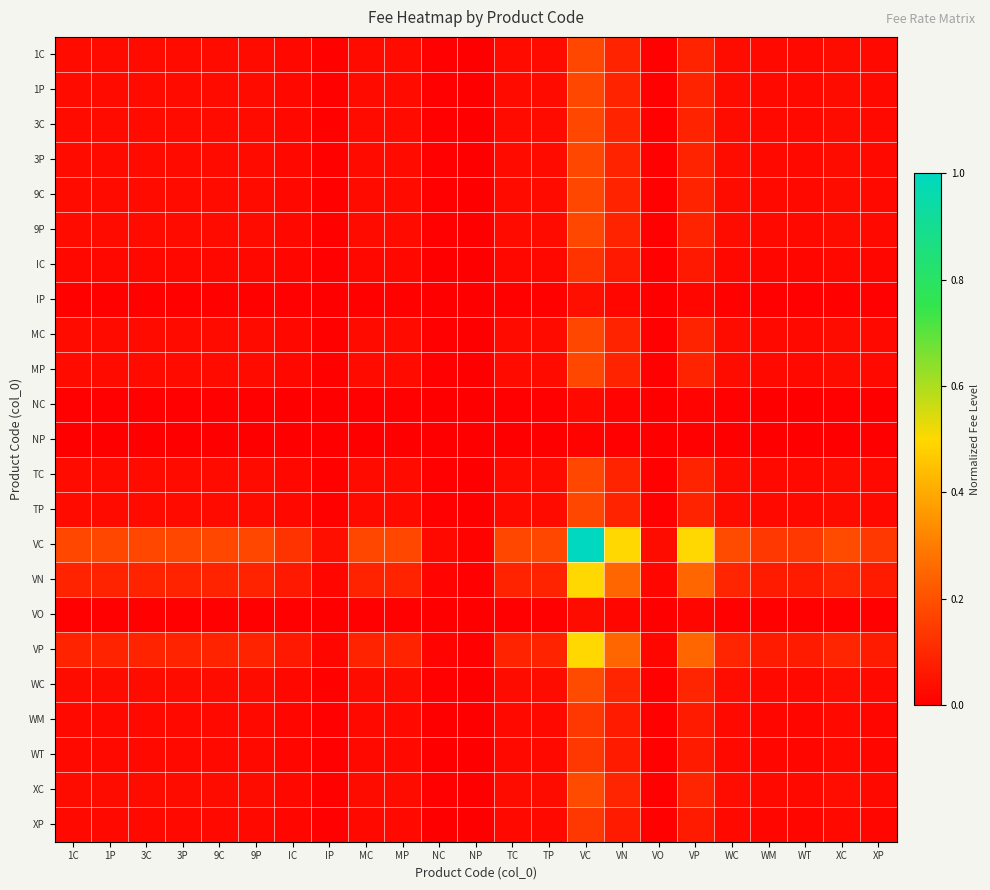

Reading left to right, what are all the values shown in this chart?

1C: 1C=0.0	1P=0.0	3C=0.0	3P=0.0	9C=0.0	9P=0.0	IC=0.0	IP=0.0	MC=0.0	MP=0.0	NC=0.0	NP=0.0	TC=0.0	TP=0.0	VC=0.2	VN=0.1	VO=0.0	VP=0.1	WC=0.0	WM=0.0	WT=0.0	XC=0.0	XP=0.0
1P: 1C=0.0	1P=0.0	3C=0.0	3P=0.0	9C=0.0	9P=0.0	IC=0.0	IP=0.0	MC=0.0	MP=0.0	NC=0.0	NP=0.0	TC=0.0	TP=0.0	VC=0.2	VN=0.1	VO=0.0	VP=0.1	WC=0.0	WM=0.0	WT=0.0	XC=0.0	XP=0.0
3C: 1C=0.0	1P=0.0	3C=0.0	3P=0.0	9C=0.0	9P=0.0	IC=0.0	IP=0.0	MC=0.0	MP=0.0	NC=0.0	NP=0.0	TC=0.0	TP=0.0	VC=0.2	VN=0.1	VO=0.0	VP=0.1	WC=0.0	WM=0.0	WT=0.0	XC=0.0	XP=0.0
3P: 1C=0.0	1P=0.0	3C=0.0	3P=0.0	9C=0.0	9P=0.0	IC=0.0	IP=0.0	MC=0.0	MP=0.0	NC=0.0	NP=0.0	TC=0.0	TP=0.0	VC=0.2	VN=0.1	VO=0.0	VP=0.1	WC=0.0	WM=0.0	WT=0.0	XC=0.0	XP=0.0
9C: 1C=0.0	1P=0.0	3C=0.0	3P=0.0	9C=0.0	9P=0.0	IC=0.0	IP=0.0	MC=0.0	MP=0.0	NC=0.0	NP=0.0	TC=0.0	TP=0.0	VC=0.2	VN=0.1	VO=0.0	VP=0.1	WC=0.0	WM=0.0	WT=0.0	XC=0.0	XP=0.0
9P: 1C=0.0	1P=0.0	3C=0.0	3P=0.0	9C=0.0	9P=0.0	IC=0.0	IP=0.0	MC=0.0	MP=0.0	NC=0.0	NP=0.0	TC=0.0	TP=0.0	VC=0.2	VN=0.1	VO=0.0	VP=0.1	WC=0.0	WM=0.0	WT=0.0	XC=0.0	XP=0.0
IC: 1C=0.0	1P=0.0	3C=0.0	3P=0.0	9C=0.0	9P=0.0	IC=0.0	IP=0.0	MC=0.0	MP=0.0	NC=0.0	NP=0.0	TC=0.0	TP=0.0	VC=0.1	VN=0.1	VO=0.0	VP=0.1	WC=0.0	WM=0.0	WT=0.0	XC=0.0	XP=0.0
IP: 1C=0.0	1P=0.0	3C=0.0	3P=0.0	9C=0.0	9P=0.0	IC=0.0	IP=0.0	MC=0.0	MP=0.0	NC=0.0	NP=0.0	TC=0.0	TP=0.0	VC=0.0	VN=0.0	VO=0.0	VP=0.0	WC=0.0	WM=0.0	WT=0.0	XC=0.0	XP=0.0
MC: 1C=0.0	1P=0.0	3C=0.0	3P=0.0	9C=0.0	9P=0.0	IC=0.0	IP=0.0	MC=0.0	MP=0.0	NC=0.0	NP=0.0	TC=0.0	TP=0.0	VC=0.2	VN=0.1	VO=0.0	VP=0.1	WC=0.0	WM=0.0	WT=0.0	XC=0.0	XP=0.0
MP: 1C=0.0	1P=0.0	3C=0.0	3P=0.0	9C=0.0	9P=0.0	IC=0.0	IP=0.0	MC=0.0	MP=0.0	NC=0.0	NP=0.0	TC=0.0	TP=0.0	VC=0.2	VN=0.1	VO=0.0	VP=0.1	WC=0.0	WM=0.0	WT=0.0	XC=0.0	XP=0.0
NC: 1C=0.0	1P=0.0	3C=0.0	3P=0.0	9C=0.0	9P=0.0	IC=0.0	IP=0.0	MC=0.0	MP=0.0	NC=0.0	NP=0.0	TC=0.0	TP=0.0	VC=0.0	VN=0.0	VO=0.0	VP=0.0	WC=0.0	WM=0.0	WT=0.0	XC=0.0	XP=0.0
NP: 1C=0.0	1P=0.0	3C=0.0	3P=0.0	9C=0.0	9P=0.0	IC=0.0	IP=0.0	MC=0.0	MP=0.0	NC=0.0	NP=0.0	TC=0.0	TP=0.0	VC=0.0	VN=0.0	VO=0.0	VP=0.0	WC=0.0	WM=0.0	WT=0.0	XC=0.0	XP=0.0
TC: 1C=0.0	1P=0.0	3C=0.0	3P=0.0	9C=0.0	9P=0.0	IC=0.0	IP=0.0	MC=0.0	MP=0.0	NC=0.0	NP=0.0	TC=0.0	TP=0.0	VC=0.2	VN=0.1	VO=0.0	VP=0.1	WC=0.0	WM=0.0	WT=0.0	XC=0.0	XP=0.0
TP: 1C=0.0	1P=0.0	3C=0.0	3P=0.0	9C=0.0	9P=0.0	IC=0.0	IP=0.0	MC=0.0	MP=0.0	NC=0.0	NP=0.0	TC=0.0	TP=0.0	VC=0.2	VN=0.1	VO=0.0	VP=0.1	WC=0.0	WM=0.0	WT=0.0	XC=0.0	XP=0.0
VC: 1C=0.2	1P=0.2	3C=0.2	3P=0.2	9C=0.2	9P=0.2	IC=0.1	IP=0.0	MC=0.2	MP=0.2	NC=0.0	NP=0.0	TC=0.2	TP=0.2	VC=1.0	VN=0.5	VO=0.0	VP=0.5	WC=0.2	WM=0.1	WT=0.1	XC=0.2	XP=0.1
VN: 1C=0.1	1P=0.1	3C=0.1	3P=0.1	9C=0.1	9P=0.1	IC=0.1	IP=0.0	MC=0.1	MP=0.1	NC=0.0	NP=0.0	TC=0.1	TP=0.1	VC=0.5	VN=0.2	VO=0.0	VP=0.2	WC=0.1	WM=0.1	WT=0.1	XC=0.1	XP=0.1
VO: 1C=0.0	1P=0.0	3C=0.0	3P=0.0	9C=0.0	9P=0.0	IC=0.0	IP=0.0	MC=0.0	MP=0.0	NC=0.0	NP=0.0	TC=0.0	TP=0.0	VC=0.0	VN=0.0	VO=0.0	VP=0.0	WC=0.0	WM=0.0	WT=0.0	XC=0.0	XP=0.0
VP: 1C=0.1	1P=0.1	3C=0.1	3P=0.1	9C=0.1	9P=0.1	IC=0.1	IP=0.0	MC=0.1	MP=0.1	NC=0.0	NP=0.0	TC=0.1	TP=0.1	VC=0.5	VN=0.2	VO=0.0	VP=0.2	WC=0.1	WM=0.1	WT=0.1	XC=0.1	XP=0.1
WC: 1C=0.0	1P=0.0	3C=0.0	3P=0.0	9C=0.0	9P=0.0	IC=0.0	IP=0.0	MC=0.0	MP=0.0	NC=0.0	NP=0.0	TC=0.0	TP=0.0	VC=0.2	VN=0.1	VO=0.0	VP=0.1	WC=0.0	WM=0.0	WT=0.0	XC=0.0	XP=0.0
WM: 1C=0.0	1P=0.0	3C=0.0	3P=0.0	9C=0.0	9P=0.0	IC=0.0	IP=0.0	MC=0.0	MP=0.0	NC=0.0	NP=0.0	TC=0.0	TP=0.0	VC=0.1	VN=0.1	VO=0.0	VP=0.1	WC=0.0	WM=0.0	WT=0.0	XC=0.0	XP=0.0
WT: 1C=0.0	1P=0.0	3C=0.0	3P=0.0	9C=0.0	9P=0.0	IC=0.0	IP=0.0	MC=0.0	MP=0.0	NC=0.0	NP=0.0	TC=0.0	TP=0.0	VC=0.1	VN=0.1	VO=0.0	VP=0.1	WC=0.0	WM=0.0	WT=0.0	XC=0.0	XP=0.0
XC: 1C=0.0	1P=0.0	3C=0.0	3P=0.0	9C=0.0	9P=0.0	IC=0.0	IP=0.0	MC=0.0	MP=0.0	NC=0.0	NP=0.0	TC=0.0	TP=0.0	VC=0.2	VN=0.1	VO=0.0	VP=0.1	WC=0.0	WM=0.0	WT=0.0	XC=0.0	XP=0.0
XP: 1C=0.0	1P=0.0	3C=0.0	3P=0.0	9C=0.0	9P=0.0	IC=0.0	IP=0.0	MC=0.0	MP=0.0	NC=0.0	NP=0.0	TC=0.0	TP=0.0	VC=0.1	VN=0.1	VO=0.0	VP=0.1	WC=0.0	WM=0.0	WT=0.0	XC=0.0	XP=0.0